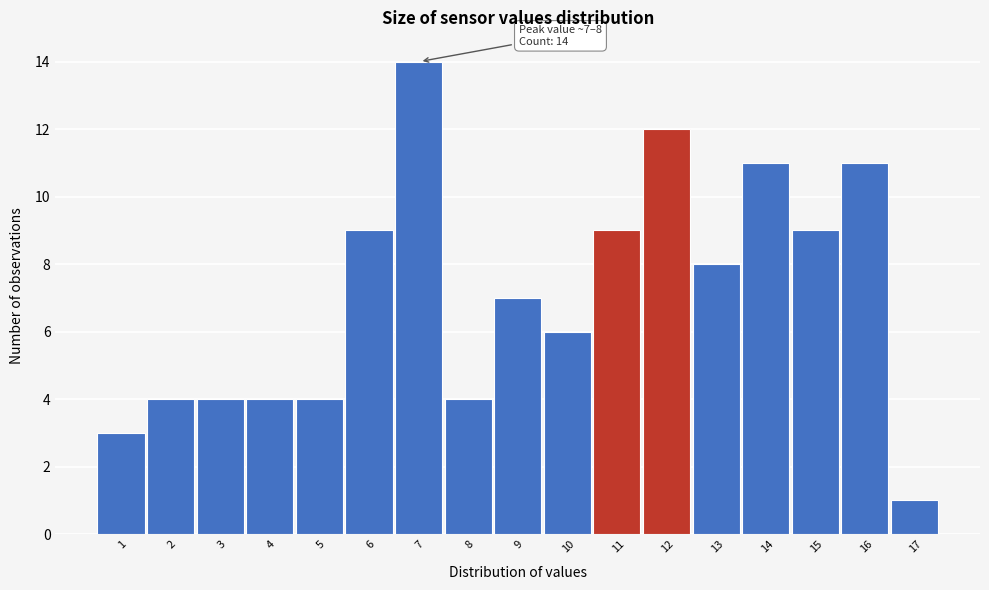

Reading right to left, transcribe all the data shown in this chart.

1	11	9	11	8	12	9	6	7	4	14	9	4	4	4	4	3